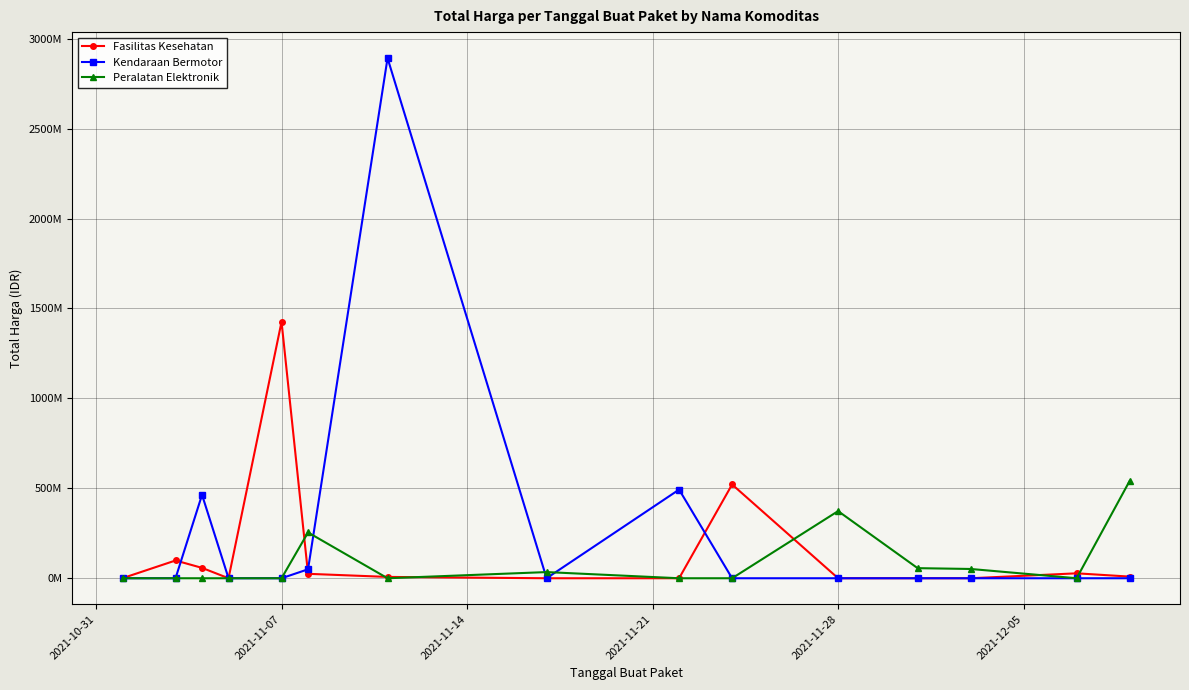

At how many categories does at least one series exceed 1992135386?

1